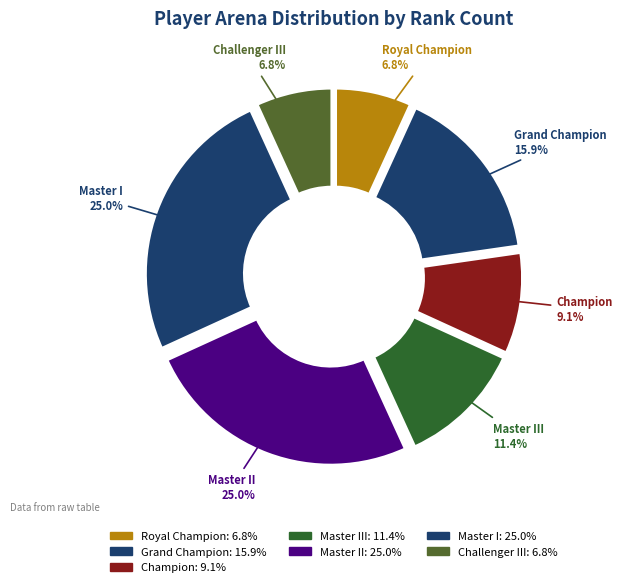

To the nearest percent, what portion does Master III represent?

11%